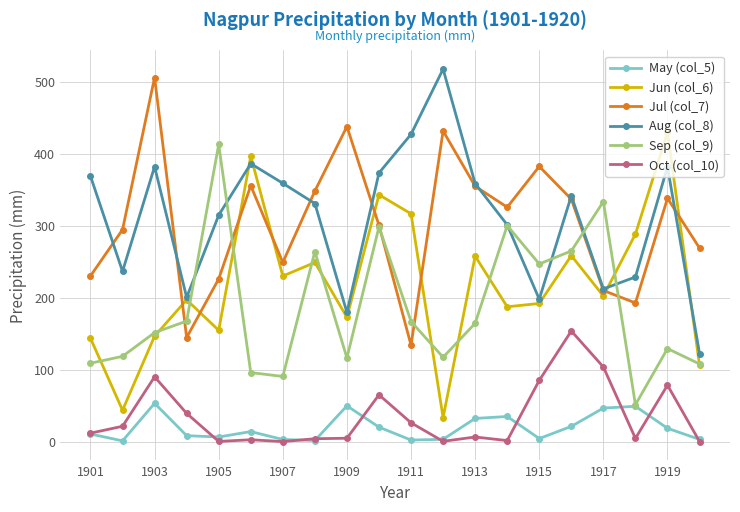

Which series ends up on top after the final intersection of Sep (col_9) and Aug (col_8)?

Aug (col_8)